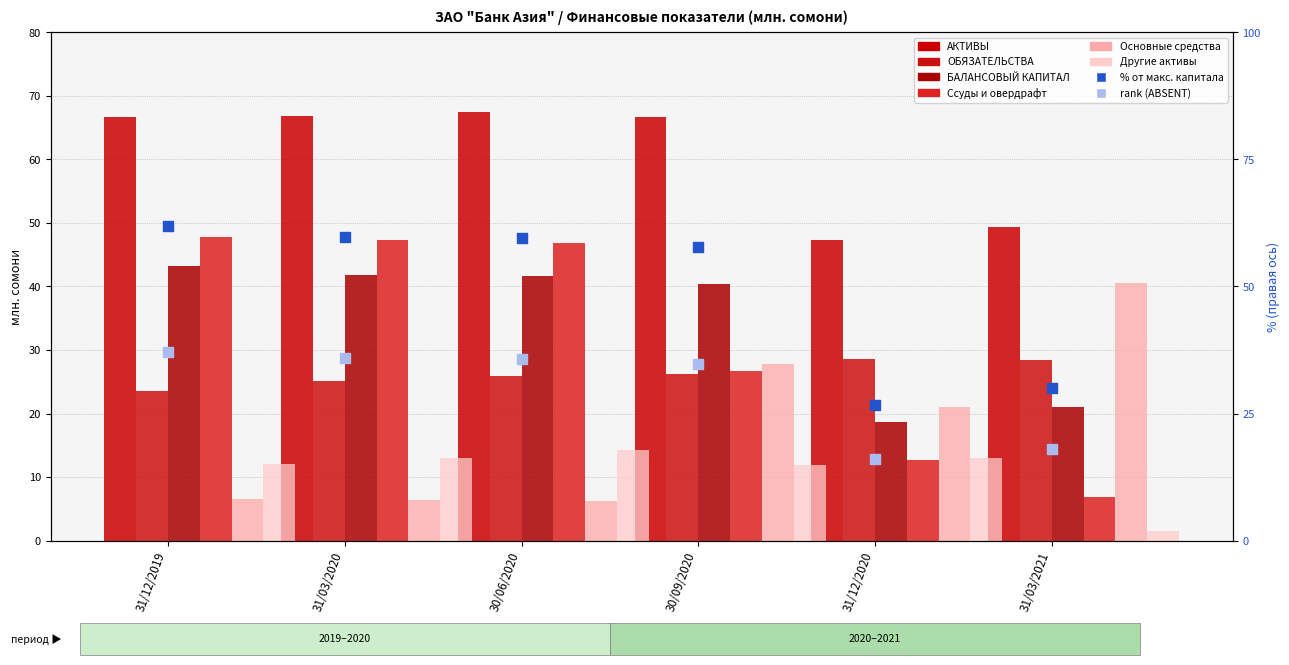

What is the total value across all series at 31/03/2021?

105.7